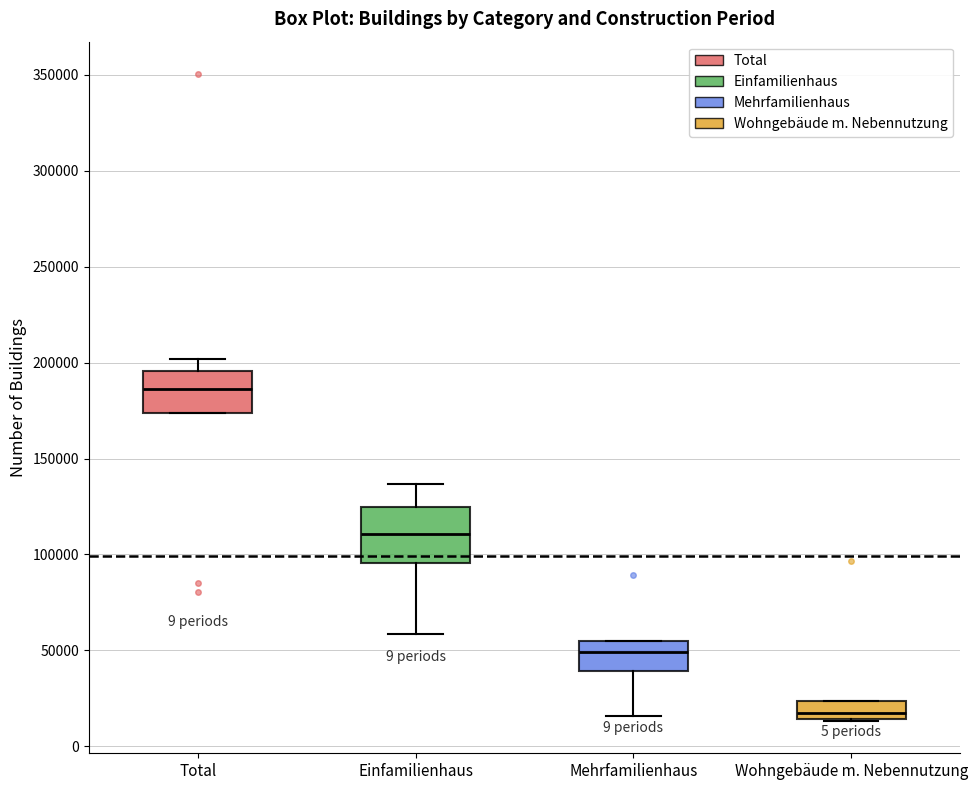

Reading left to right, read every box against the y-axis: the position of its median line, the range the box covers, and the ends of its whiskers. The values are not printed on the chart, so give them approximately, as read against the axis.

Total: median 185000, box 175000 to 195000, whiskers 175000 to 200000
Einfamilienhaus: median 110000, box 95000 to 125000, whiskers 60000 to 135000
Mehrfamilienhaus: median 50000, box 40000 to 55000, whiskers 15000 to 55000
Wohngebäude m. Nebennutzung: median 15000 (just above the box's lower edge), box 15000 to 25000, whiskers 15000 to 25000